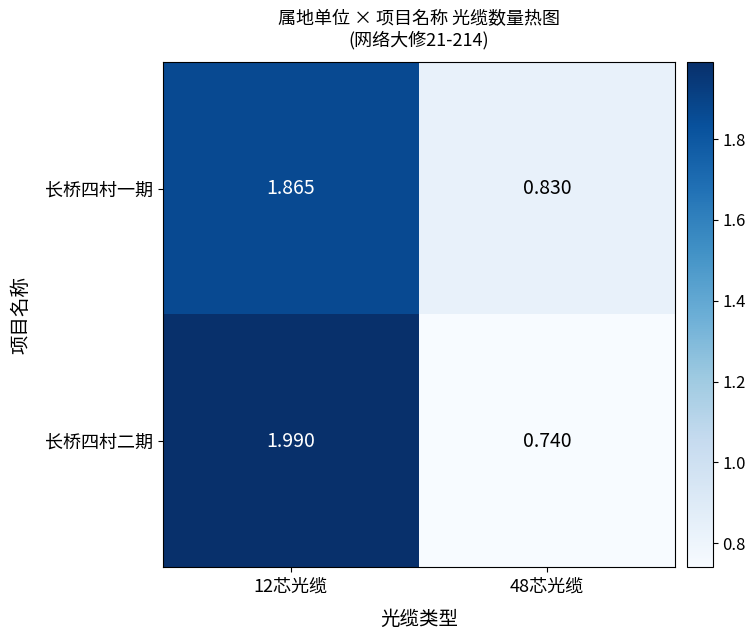

Between 12芯光缆 and 48芯光缆, which series saw the biggest shift?

长桥四村二期